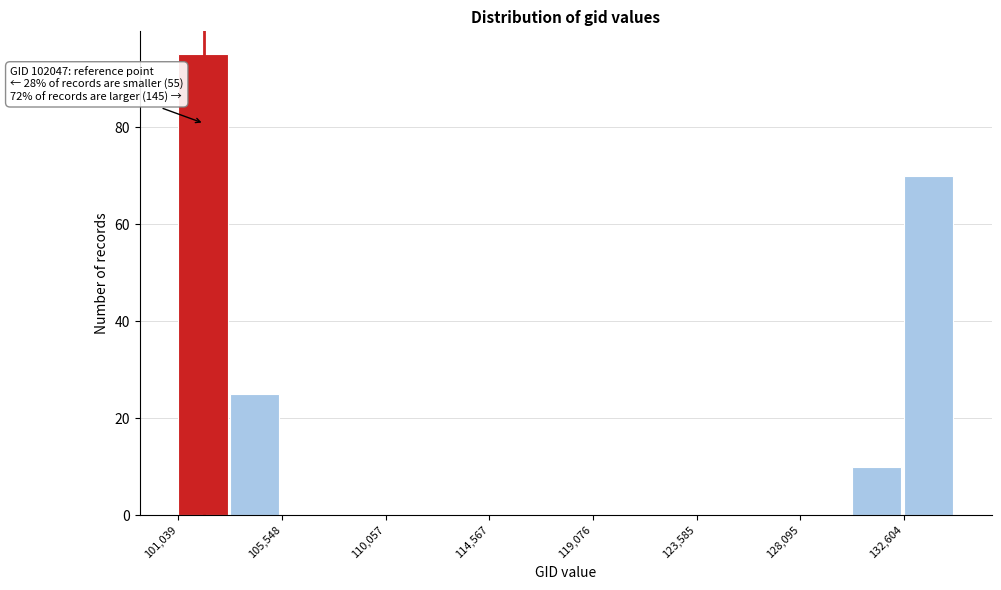

Over which range of the x-axis is the bar tallest?

101000 to 103500